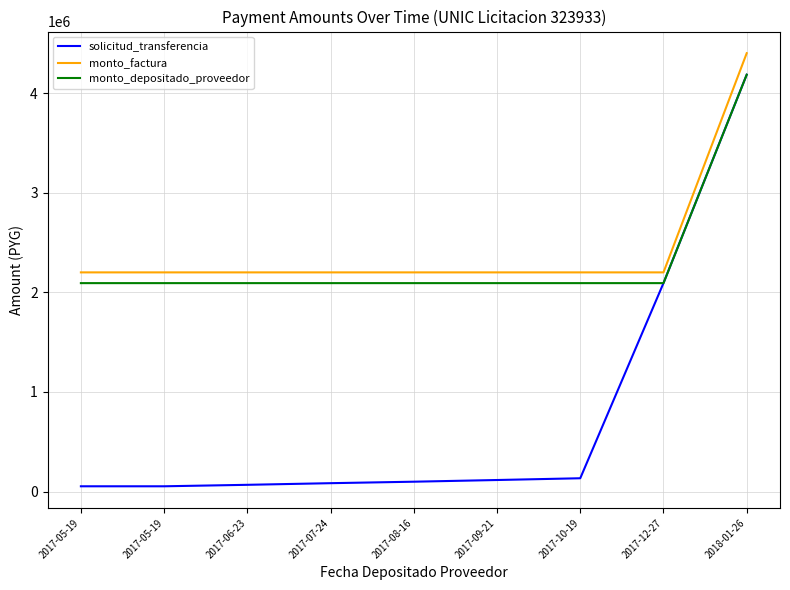

What are all the series names shown in the legend?

solicitud_transferencia, monto_factura, monto_depositado_proveedor